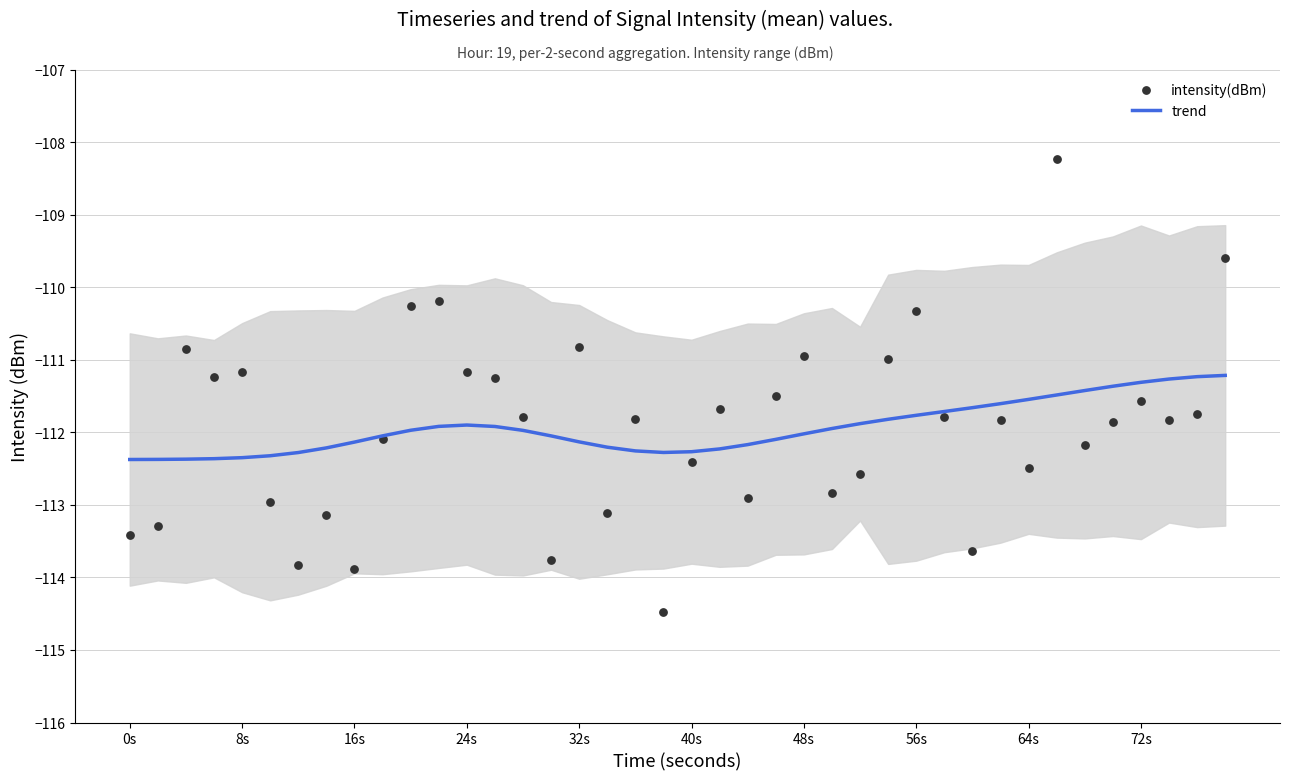

Which series contains the highest Y value?

intensity(dBm)